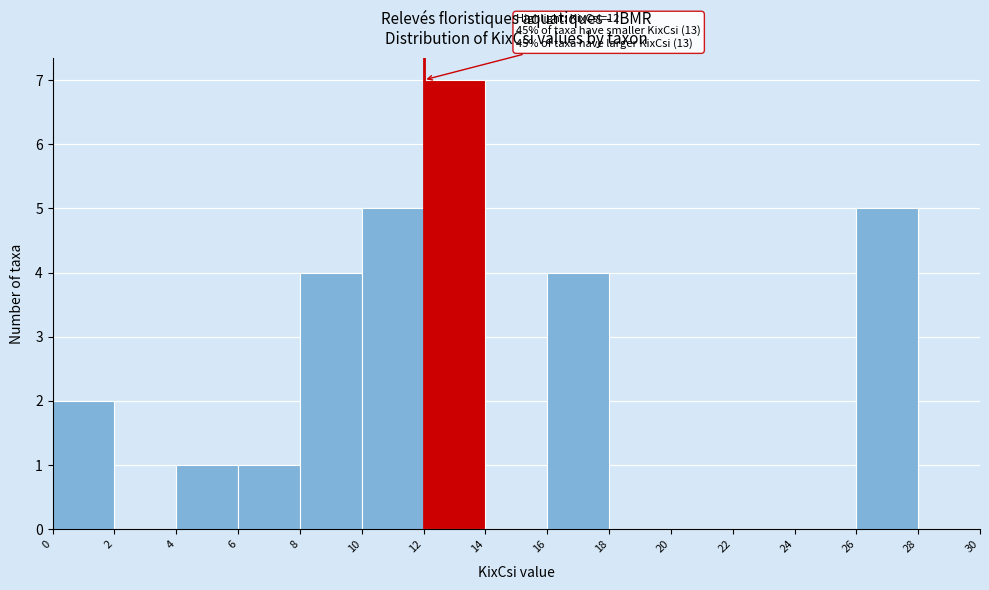

Over which range of the x-axis is the bar tallest?

12 to 14